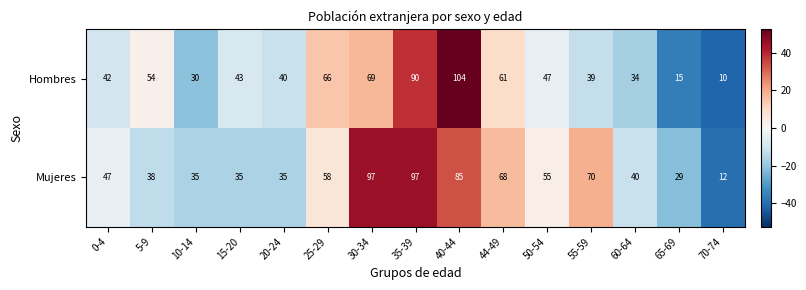

Which series changed the most between 10-14 and 25-29?

Hombres